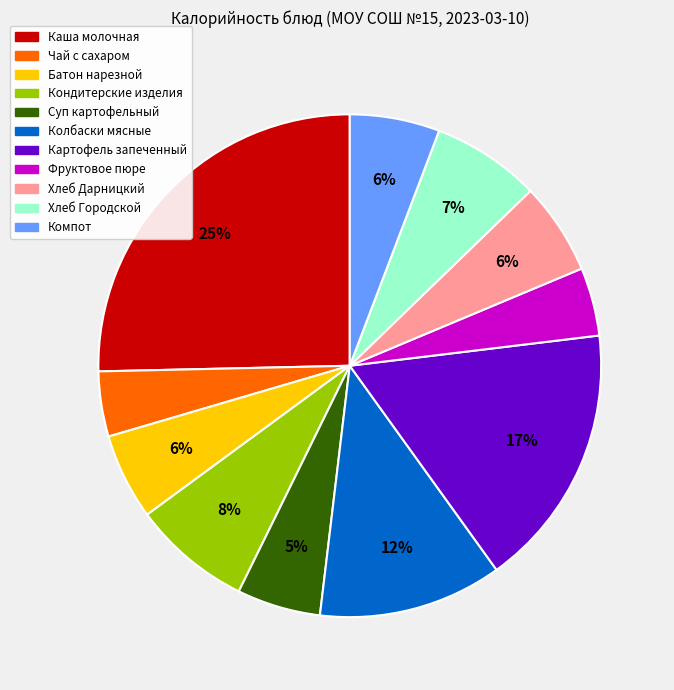

Is the sum of Каша молочная and Кондитерские изделия greater than half?

No